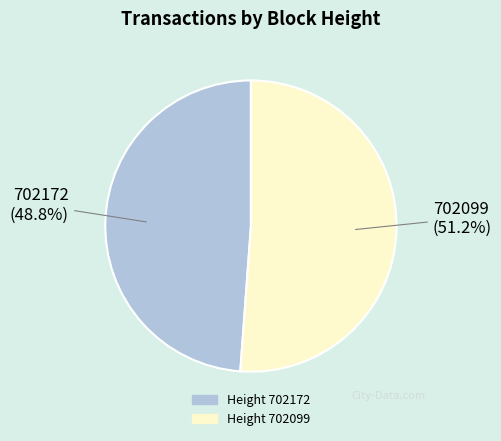

To the nearest percent, what is the difference between the largest and smallest slice percentages?

2%